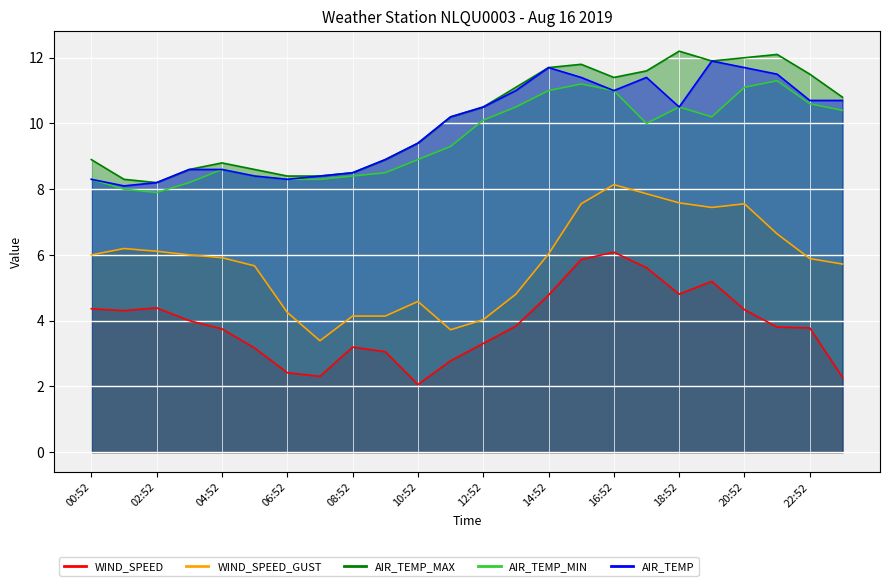

Which has a higher value, 12:52 or 10:52?

12:52